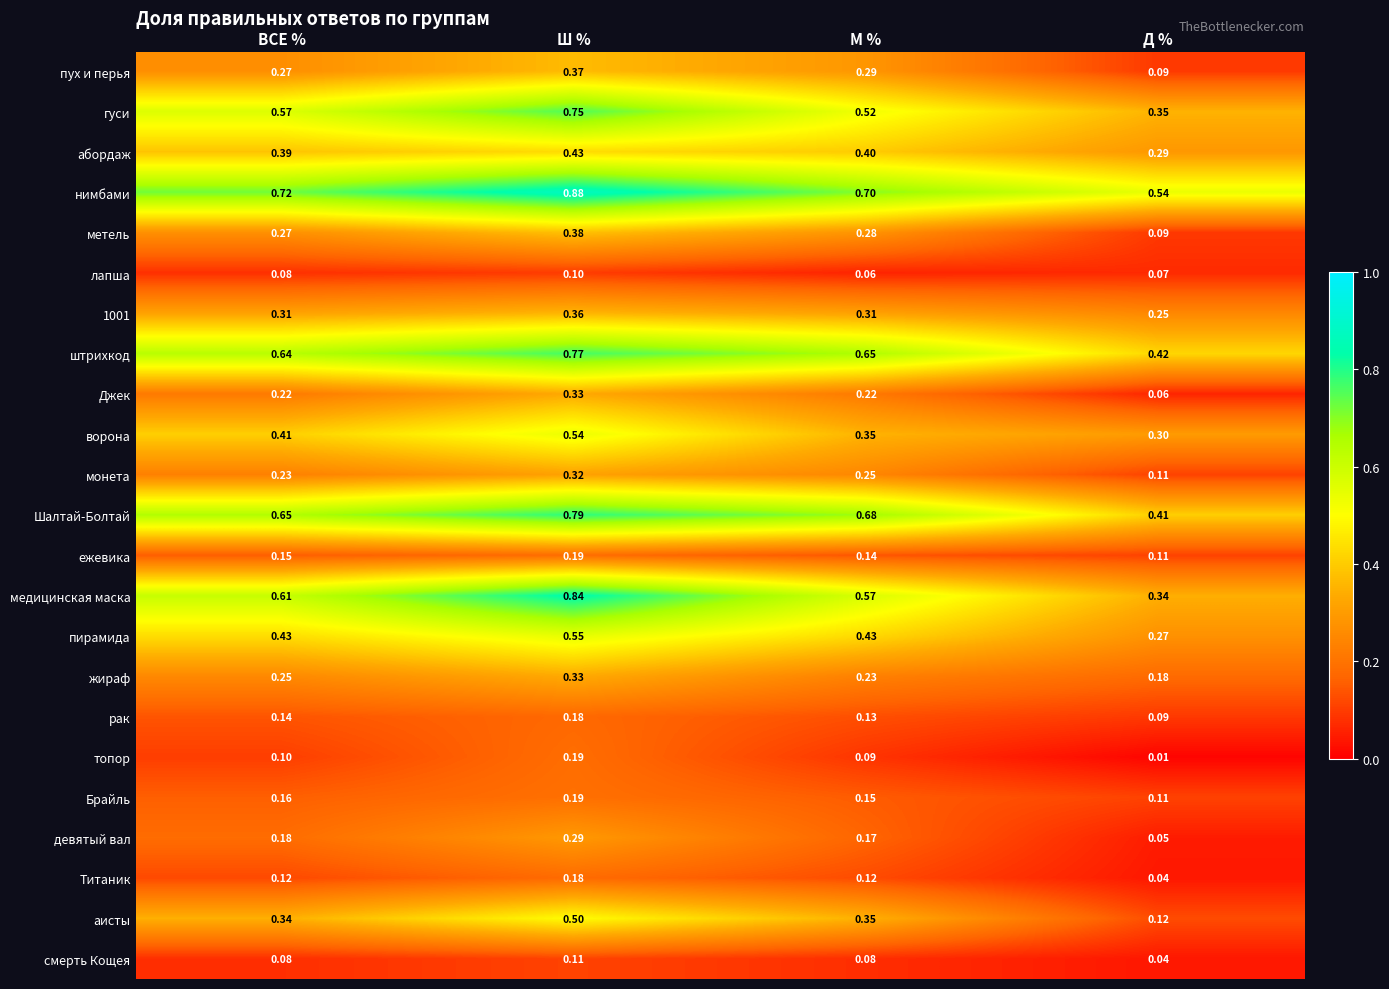

Which category has the highest value in the 1001 series?

Ш %